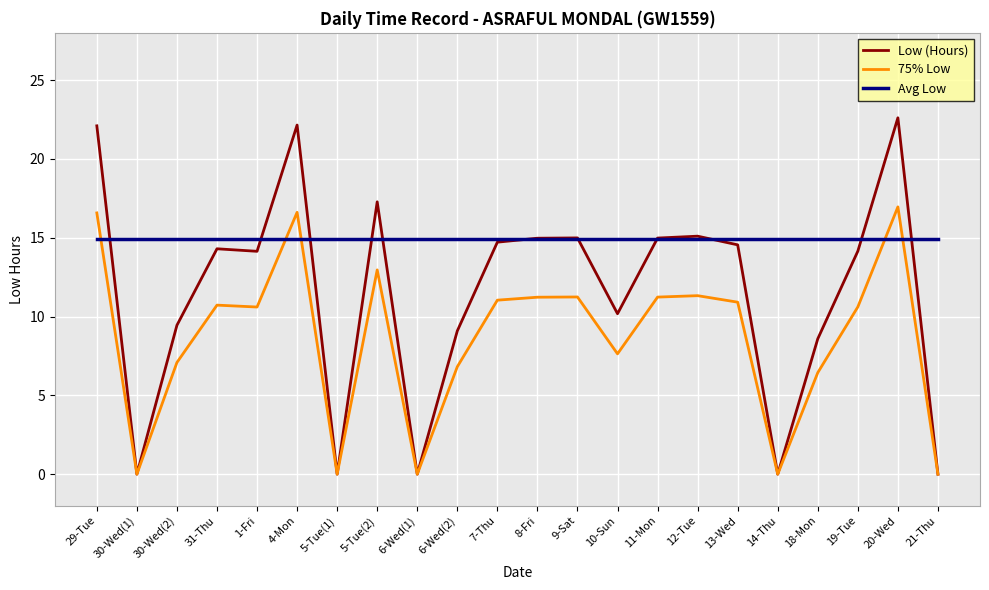

Count the number of categories in the chart.

22